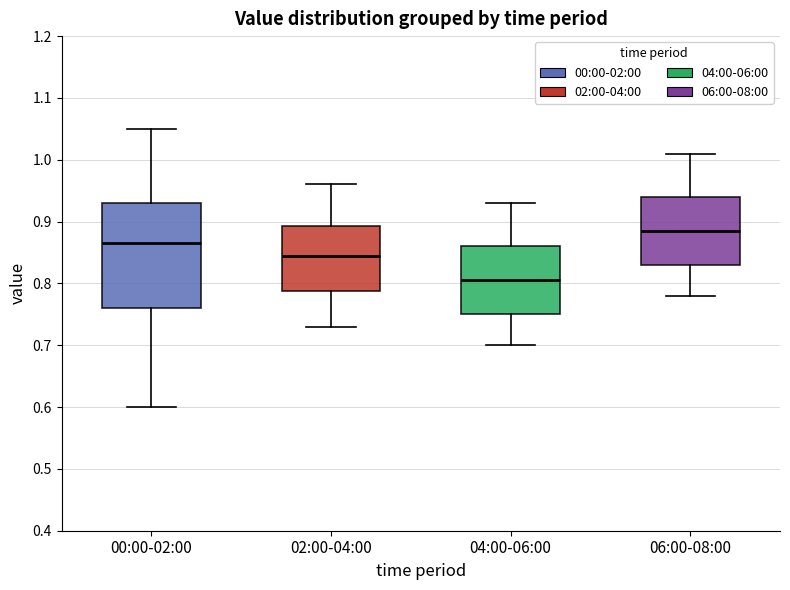

Reading left to right, read every box against the y-axis: the position of its median line, the range the box covers, and the ends of its whiskers. The values are not printed on the chart, so give them approximately, as read against the axis.

00:00-02:00: median 0.87, box 0.76 to 0.93, whiskers 0.60 to 1.05
02:00-04:00: median 0.85, box 0.79 to 0.89, whiskers 0.73 to 0.96
04:00-06:00: median 0.81, box 0.75 to 0.86, whiskers 0.70 to 0.93
06:00-08:00: median 0.89, box 0.83 to 0.94, whiskers 0.78 to 1.01